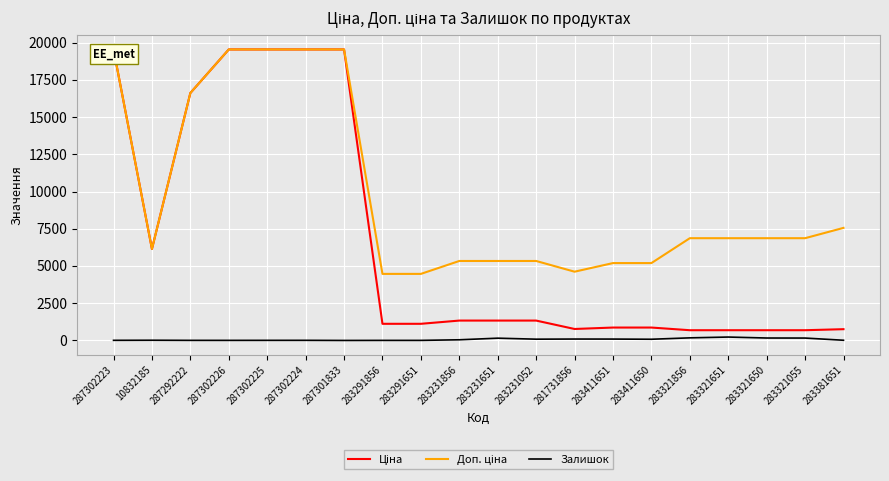

The Ціна series shows 6143.2 at 10832185. True or false?

True